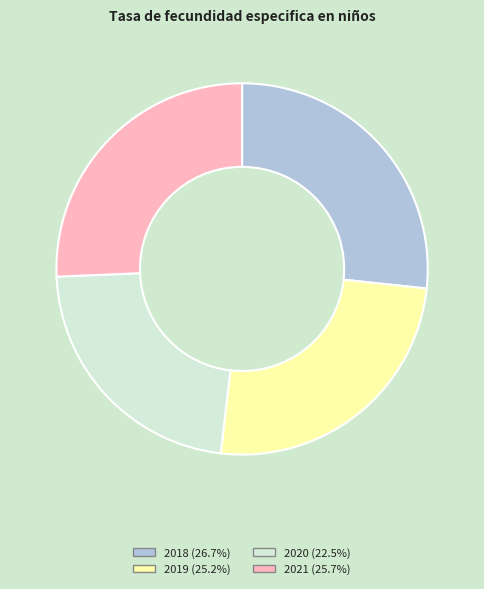

Count the number of slices in the pie.

4